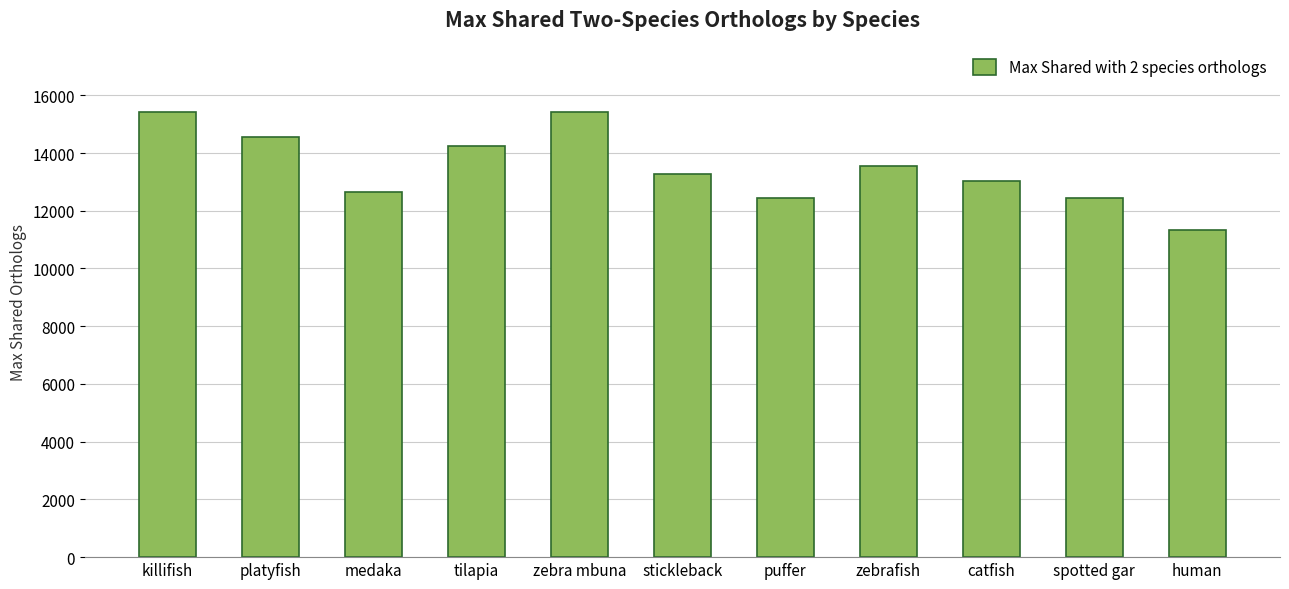

The chart shows a value of 14556 at platyfish. True or false?

True